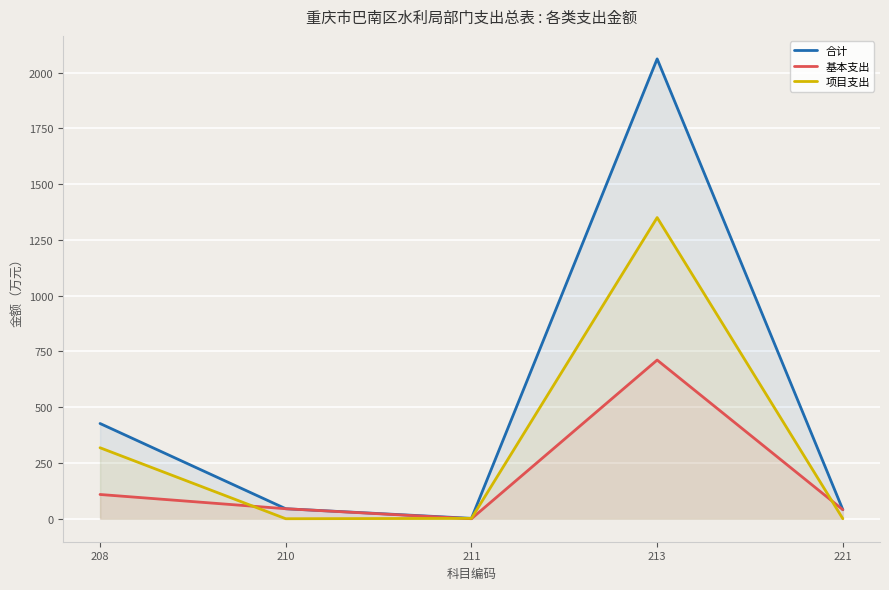

Which has a higher value, 221 or 213?

213